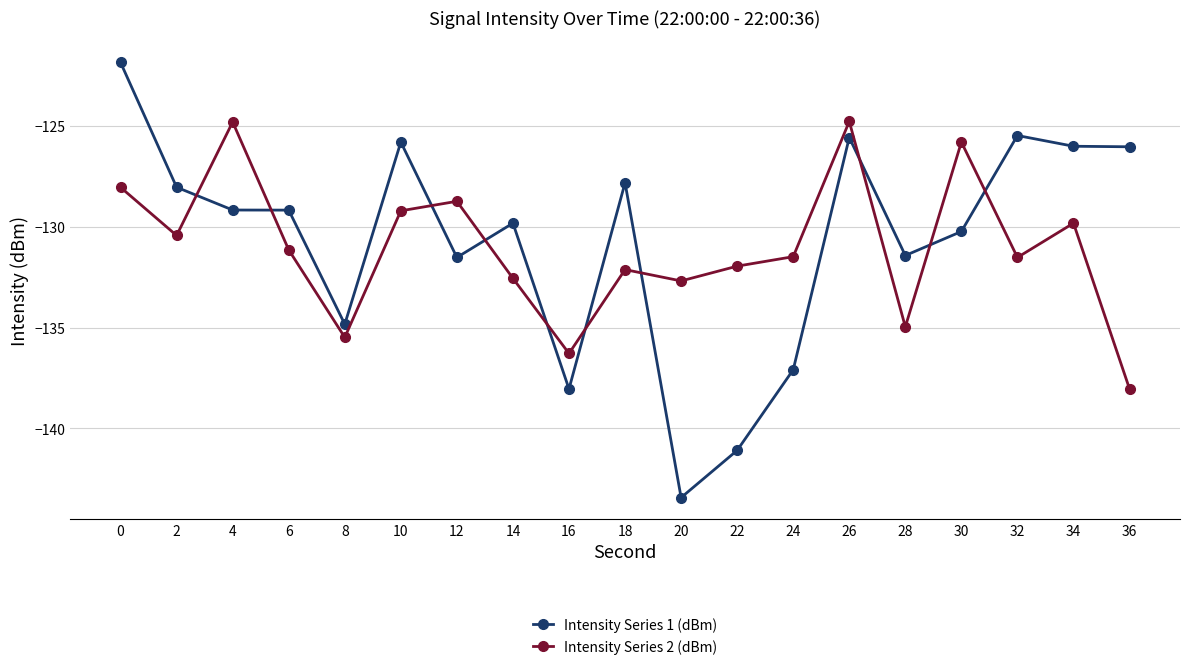

Reading left to right, what are all the values shown in this chart?

Intensity Series 1 (dBm): 0=-121.9	2=-128.0	4=-129.2	6=-129.2	8=-134.8	10=-125.8	12=-131.5	14=-129.8	16=-138.0	18=-127.8	20=-143.4	22=-141.1	24=-137.1	26=-125.6	28=-131.4	30=-130.2	32=-125.5	34=-126.0	36=-126.0
Intensity Series 2 (dBm): 0=-128.0	2=-130.4	4=-124.8	6=-131.1	8=-135.5	10=-129.2	12=-128.7	14=-132.6	16=-136.3	18=-132.1	20=-132.7	22=-132.0	24=-131.5	26=-124.8	28=-135.0	30=-125.8	32=-131.5	34=-129.8	36=-138.0